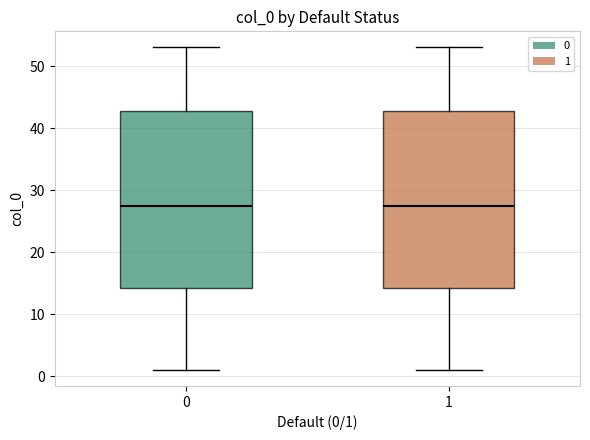

Reading left to right, transcribe this box plot: for each box, give where its median line is, the range the box spans, and where its two whiskers end, as read against the y-axis. The values are not printed on the chart, so give them approximately, as read against the axis.

0: median 28, box 14 to 43, whiskers 1 to 53
1: median 28, box 14 to 43, whiskers 1 to 53